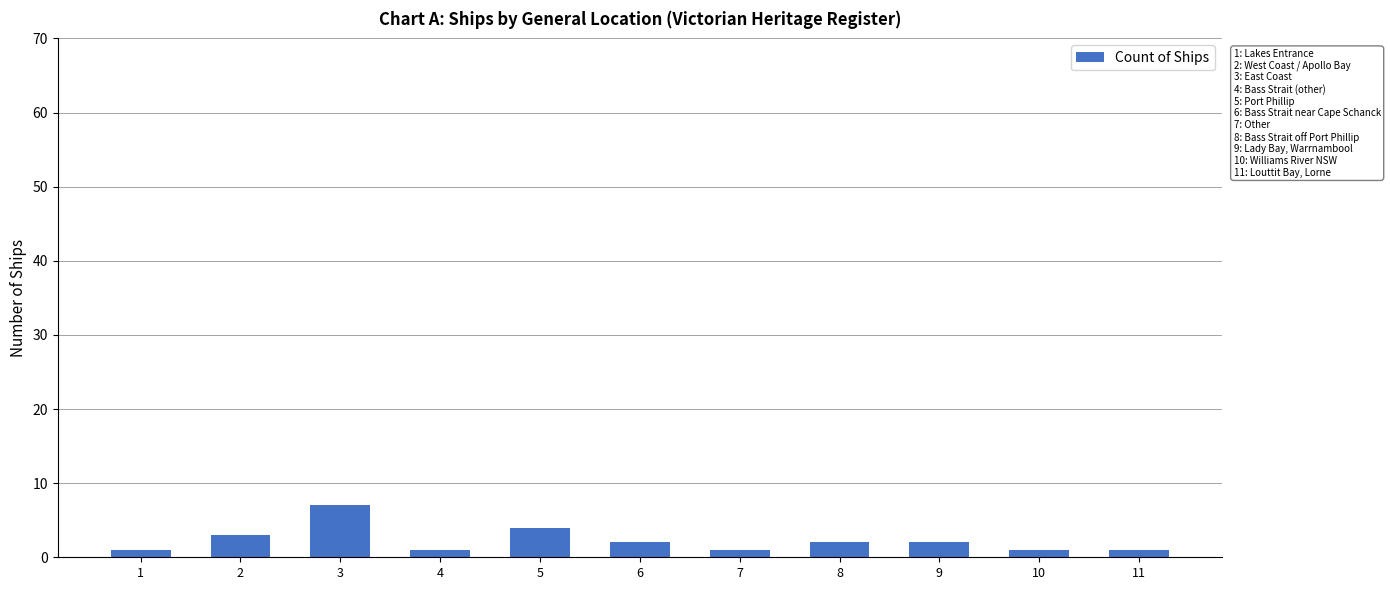

Reading left to right, extract all data points from this chart.

1	3	7	1	4	2	1	2	2	1	1